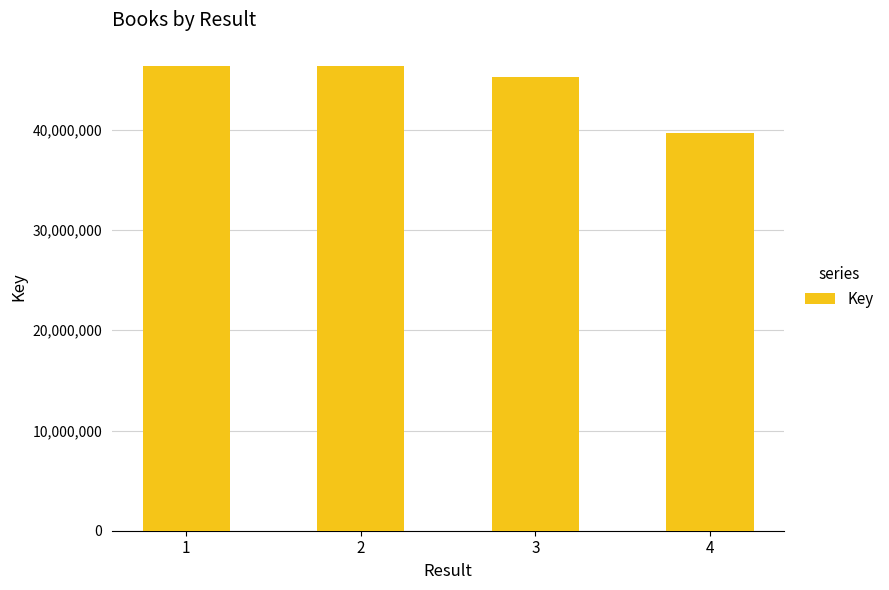

The chart shows a value of 46378506 at 2. True or false?

True